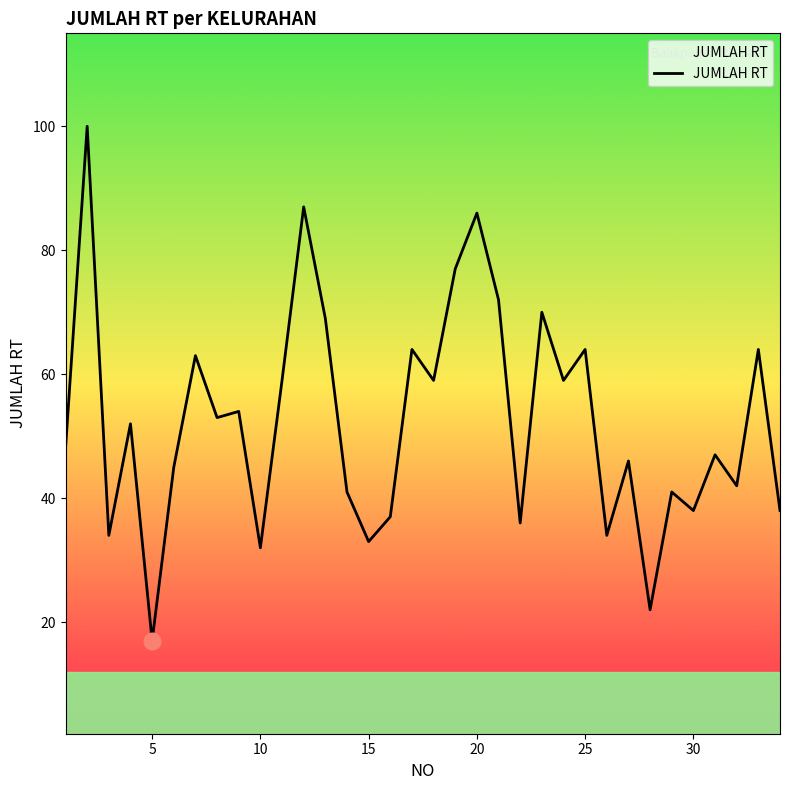

What is the maximum value shown in the chart?

100